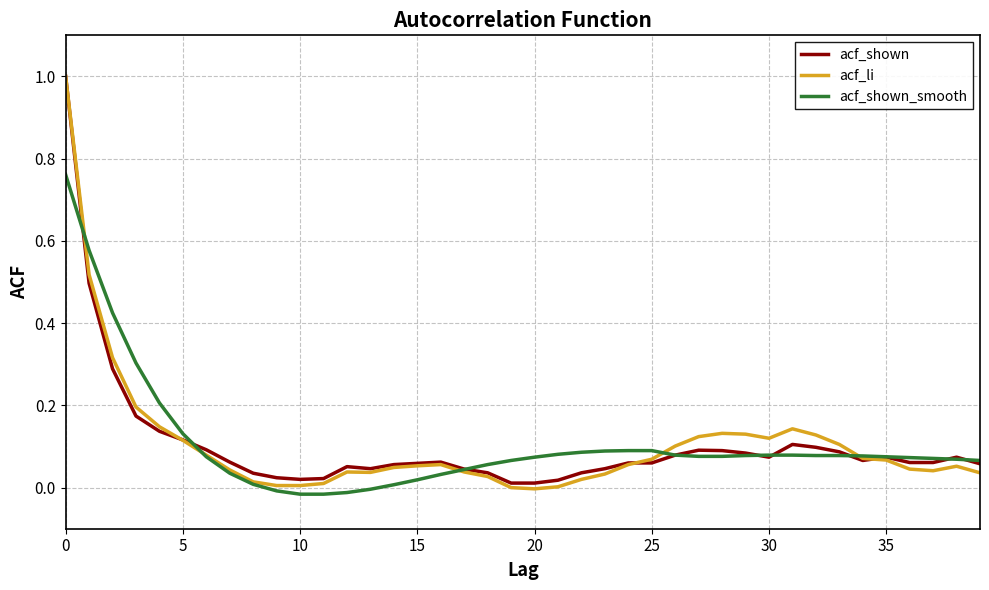

Which series has the largest range (max minus min)?

acf_li